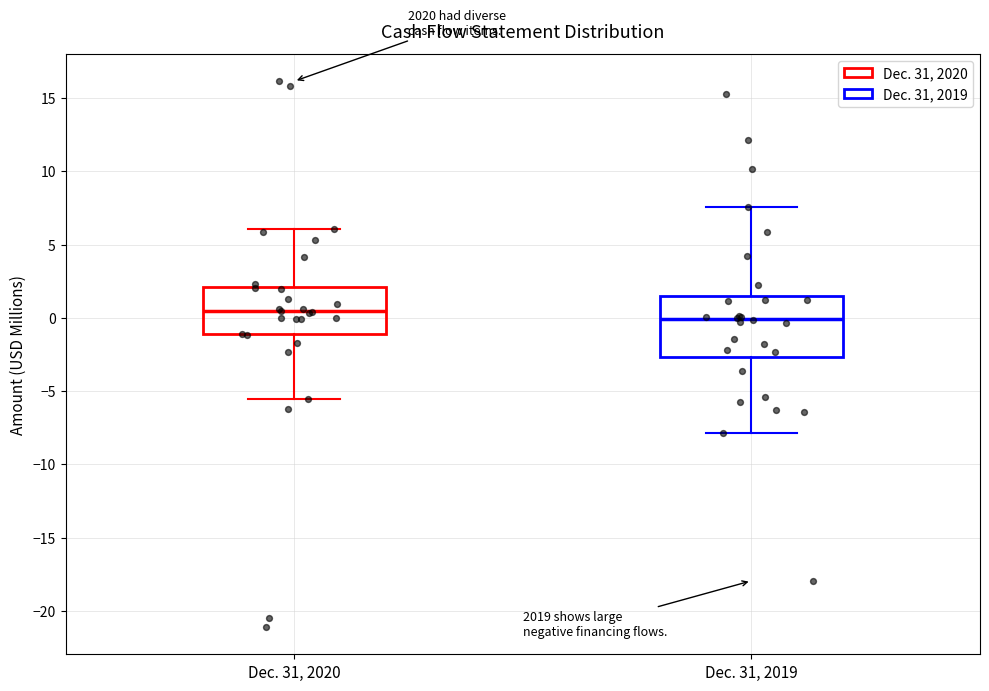

Reading left to right, transcribe this box plot: for each box, give where its median line is, the range the box spans, and where its two whiskers end, as read against the y-axis. The values are not printed on the chart, so give them approximately, as read against the axis.

Dec. 31, 2020: median 0.5, box -1.0 to 2.0, whiskers -5.5 to 6.0
Dec. 31, 2019: median 0.0, box -2.5 to 1.5, whiskers -8.0 to 7.5